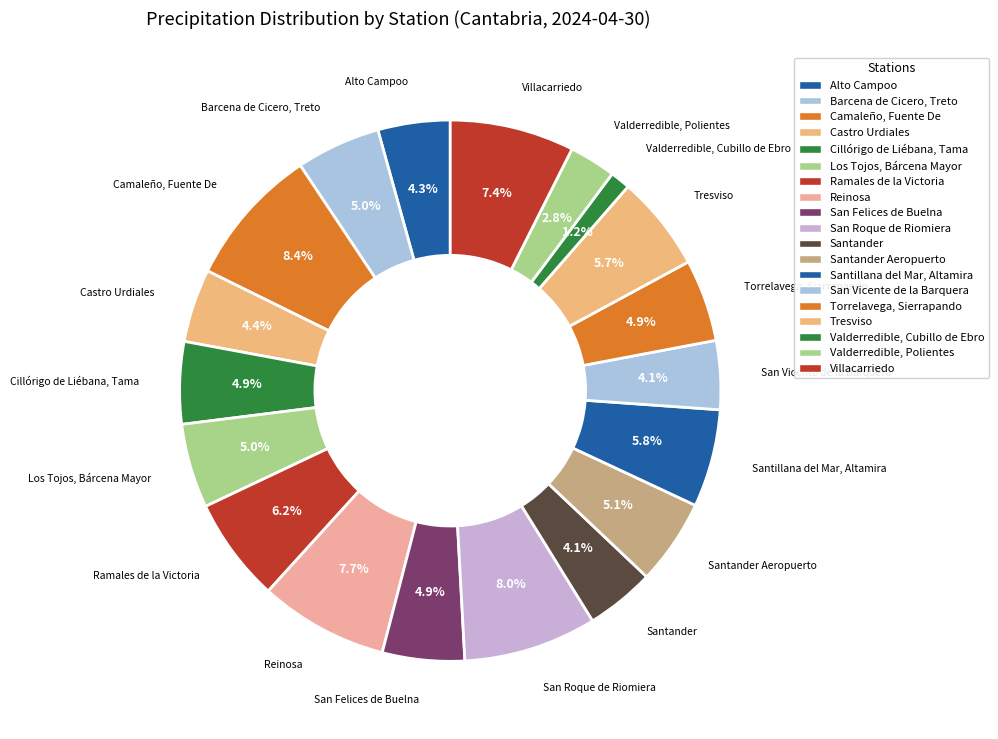

How many segments does this pie chart have?

19